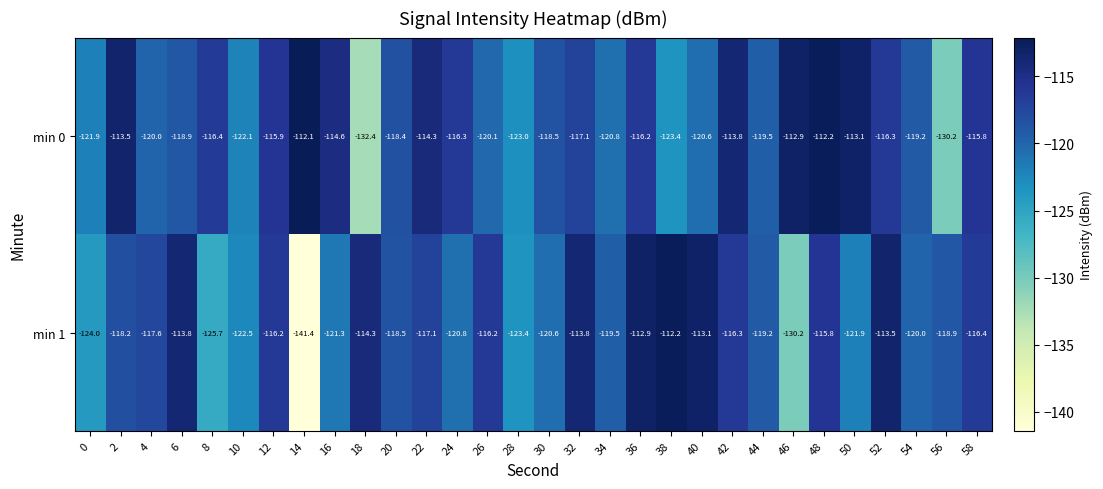

At which label does min 1 reach its minimum?

14